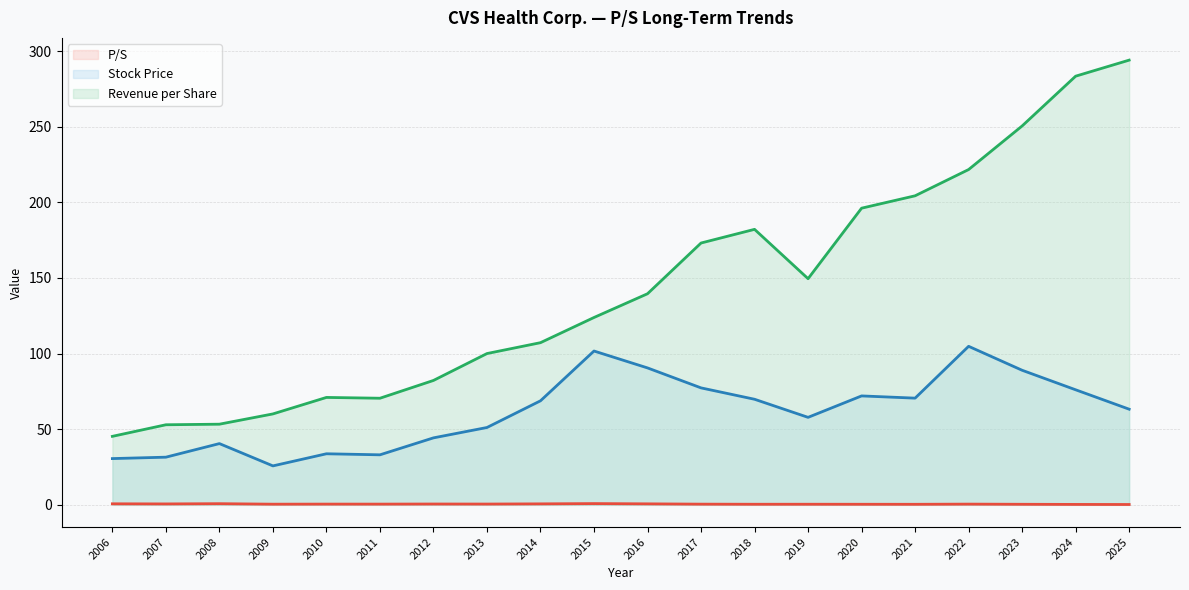

What is the greatest value displayed?

294.0